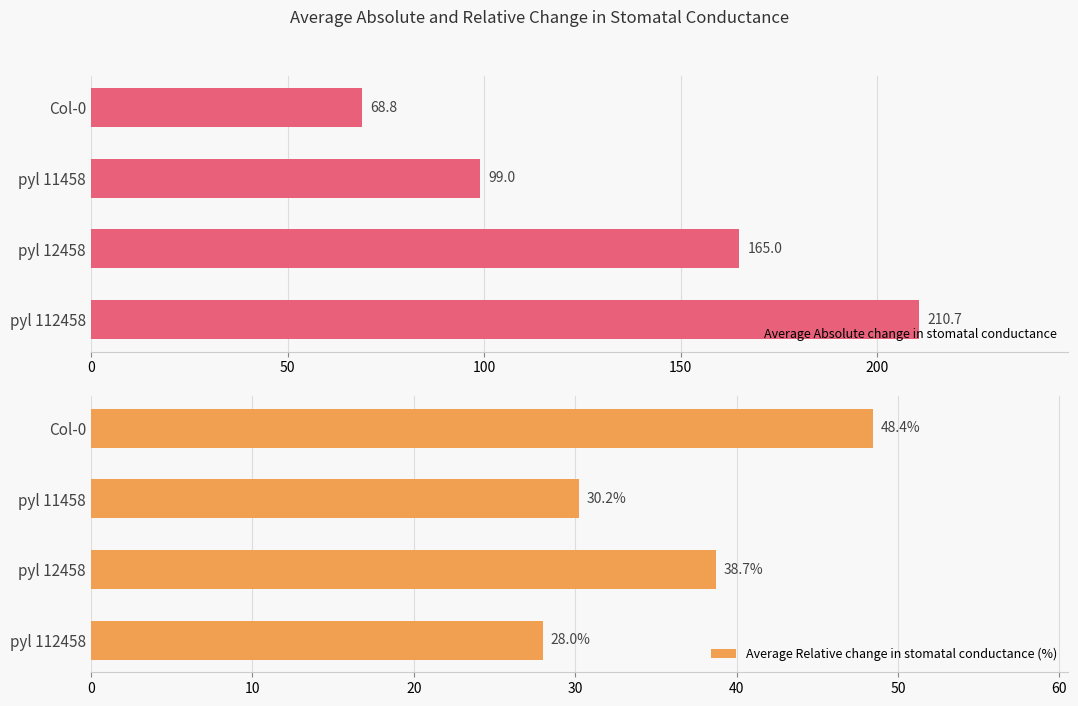

What is the difference between the maximum and minimum values in the Average Absolute change in stomatal conductance series?

141.9